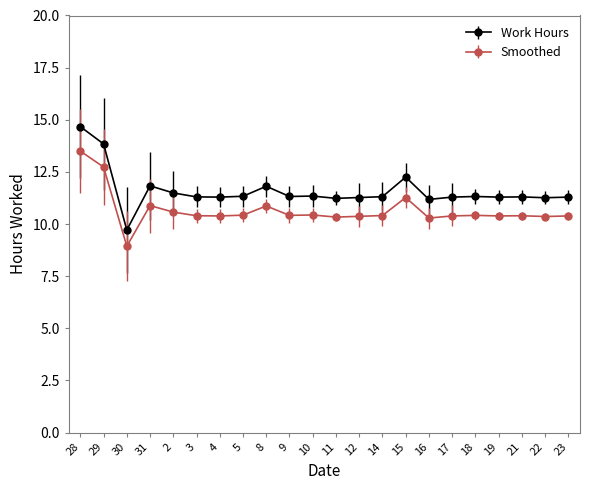

What are all the series names shown in the legend?

Work Hours, Smoothed